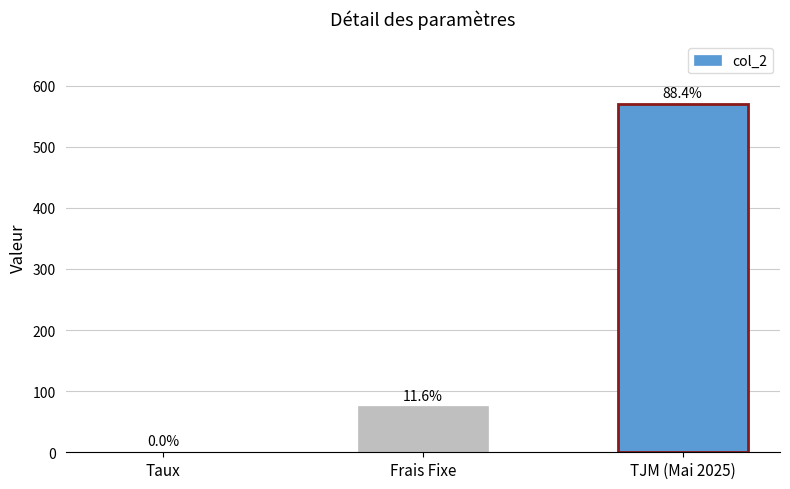

List the labels in order of value, largest first.

TJM (Mai 2025), Frais Fixe, Taux